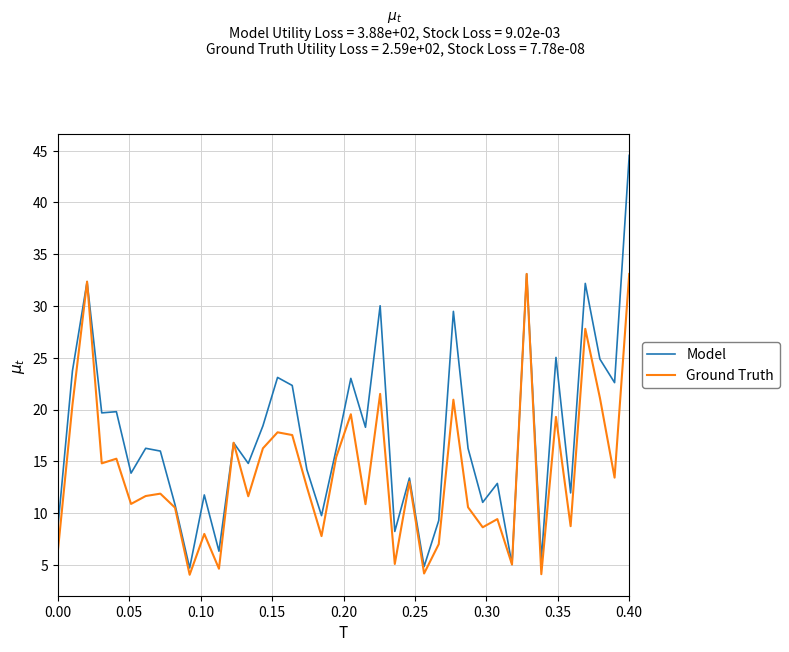

What is the maximum value shown in the chart?

44.5